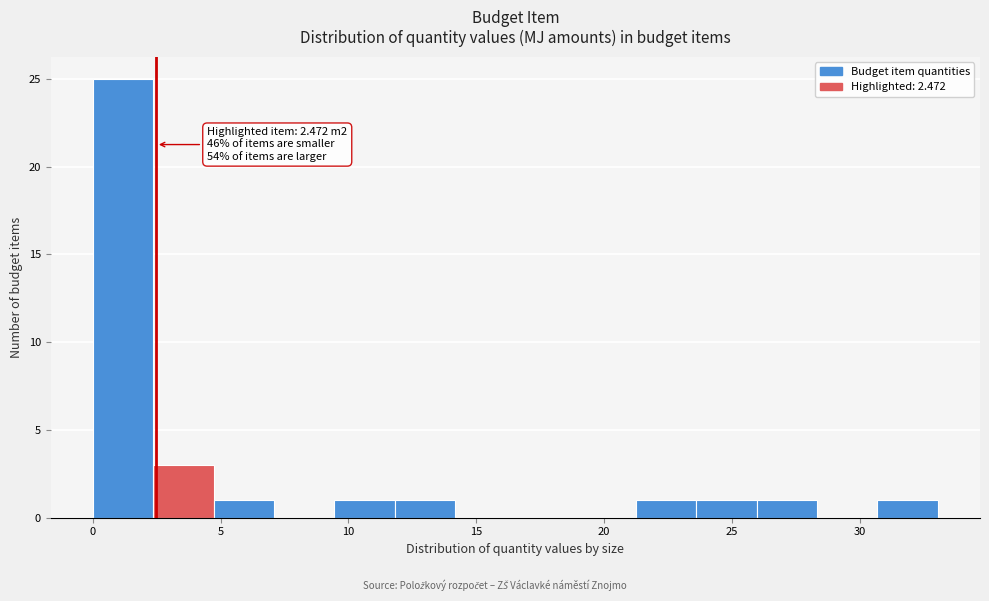

Which range on the x-axis has the tallest bar?

0.0 to 2.5